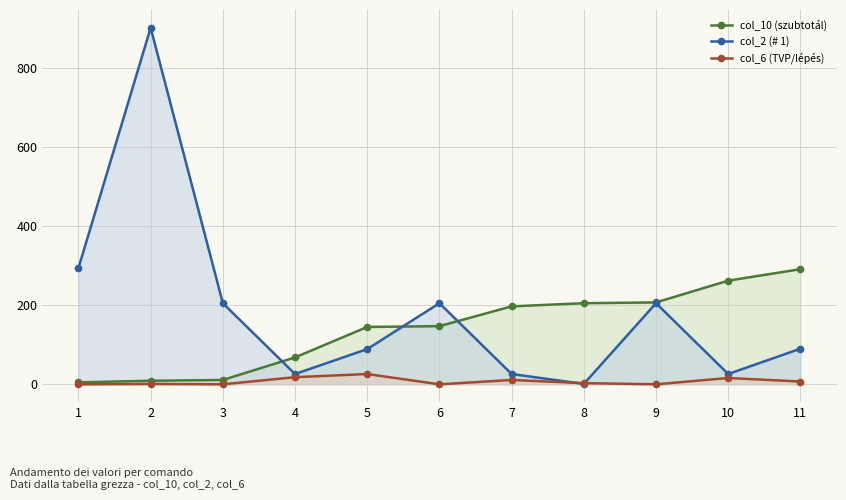

True or false: col_10 (szubtotál) has more than 2 points higher than both neighbors.

False